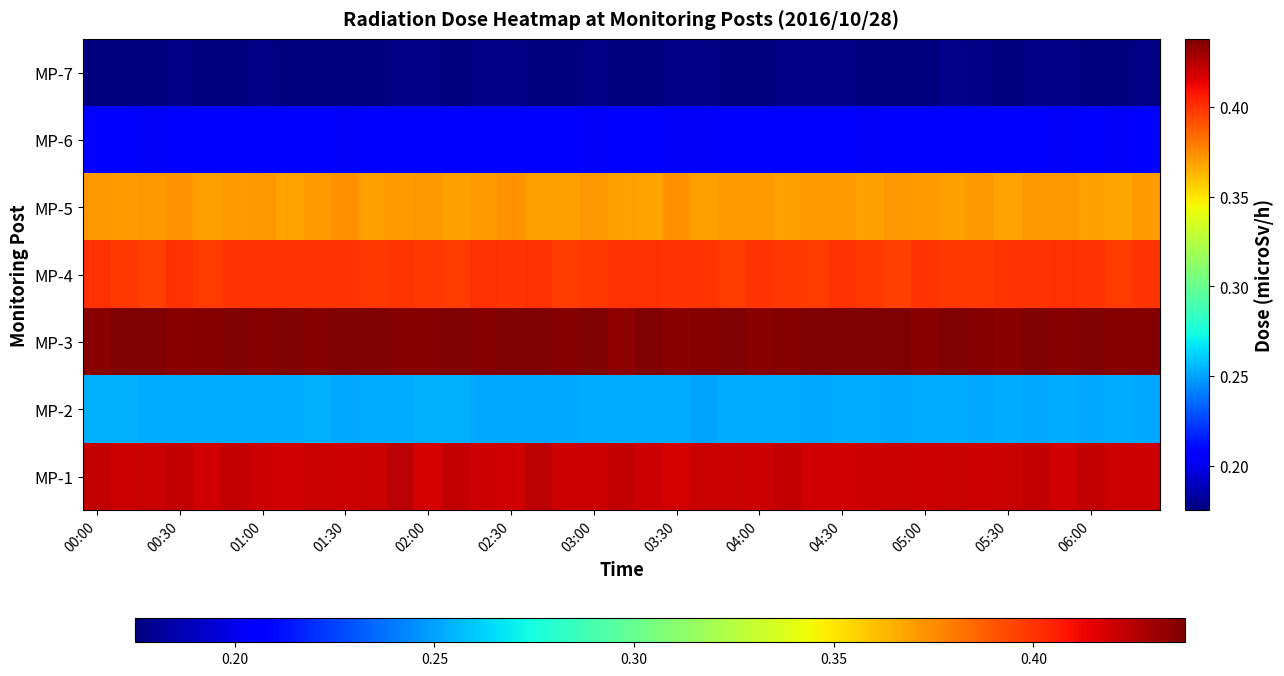

Which series has the widest spread of values?

MP-1